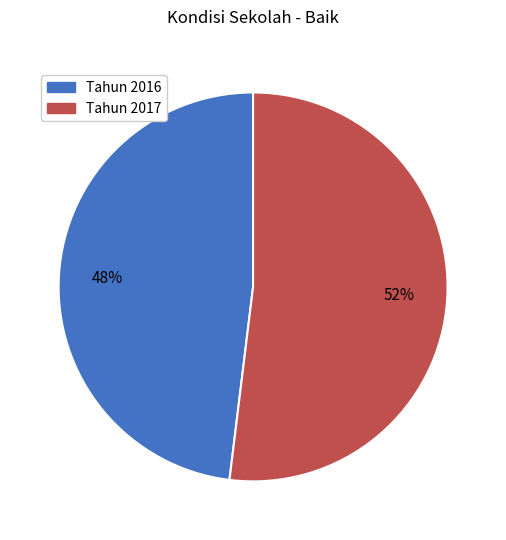

True or false: Tahun 2016 accounts for 48% of the total.

True